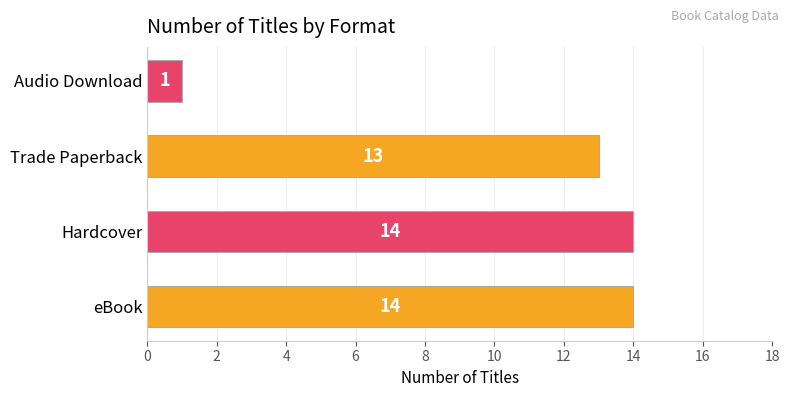

What is the smallest value displayed?

1